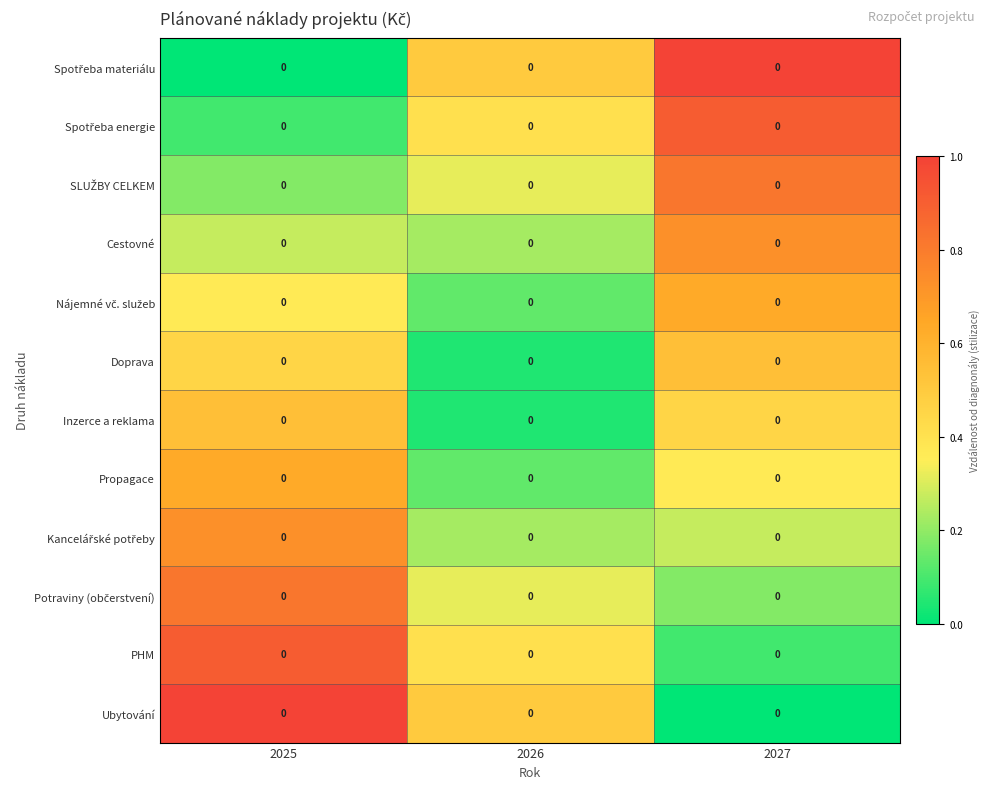

What is the highest value of the Spotřeba energie series?

0.9